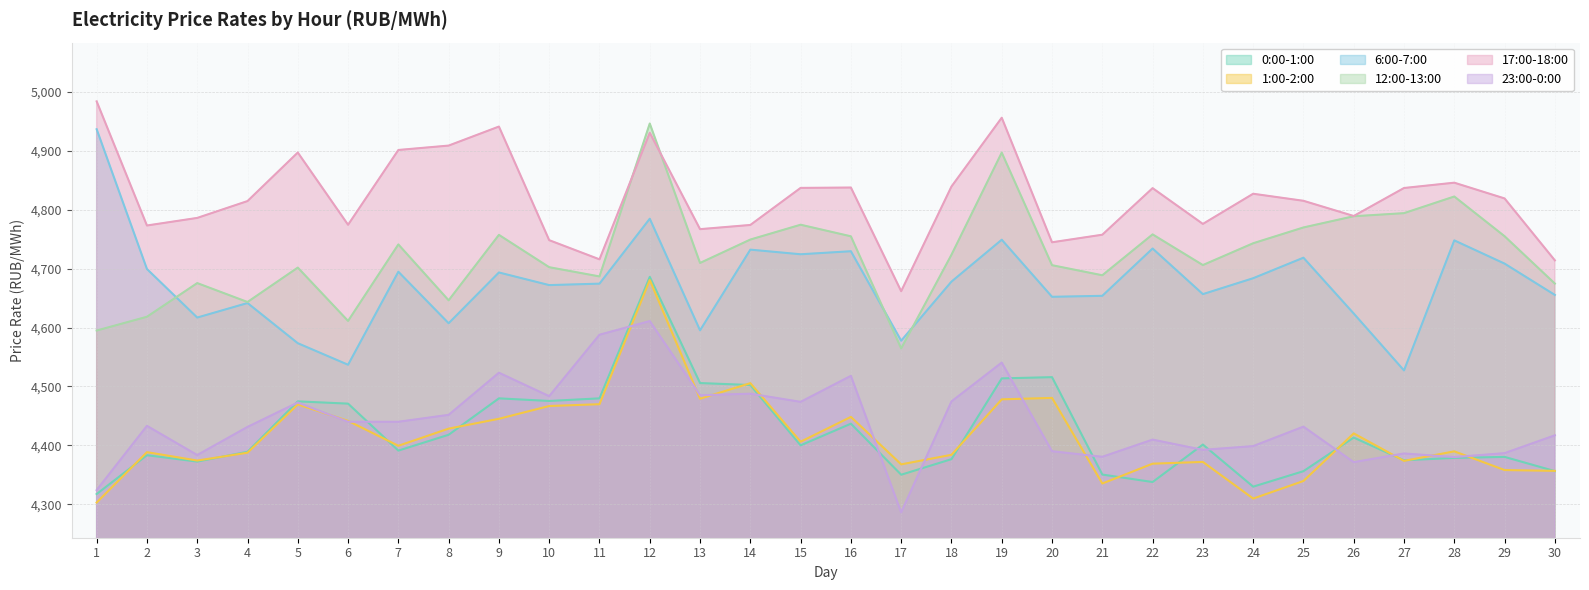

Is it true that 0:00-1:00 equals 1384.1 at 10?

False